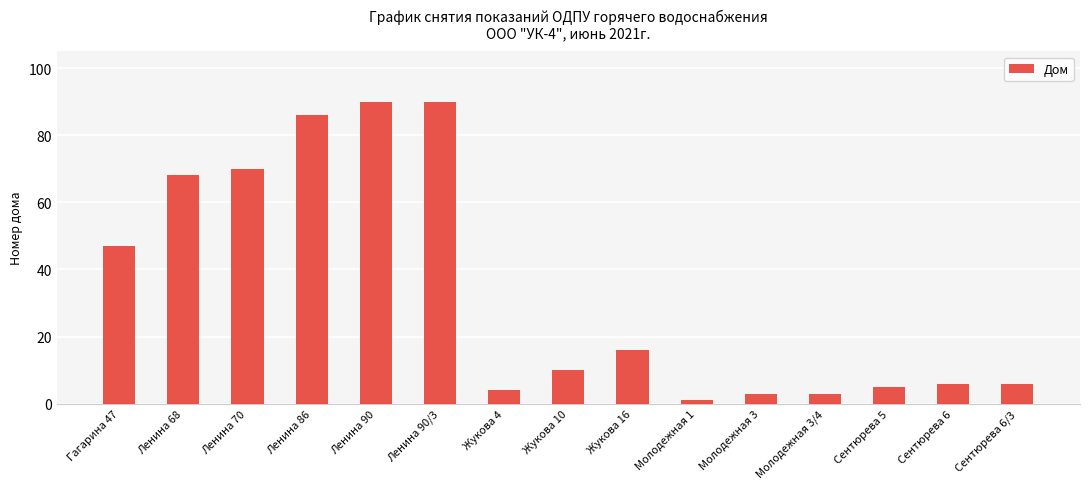

Is it true that the value at Ленина 70 is 70?

True